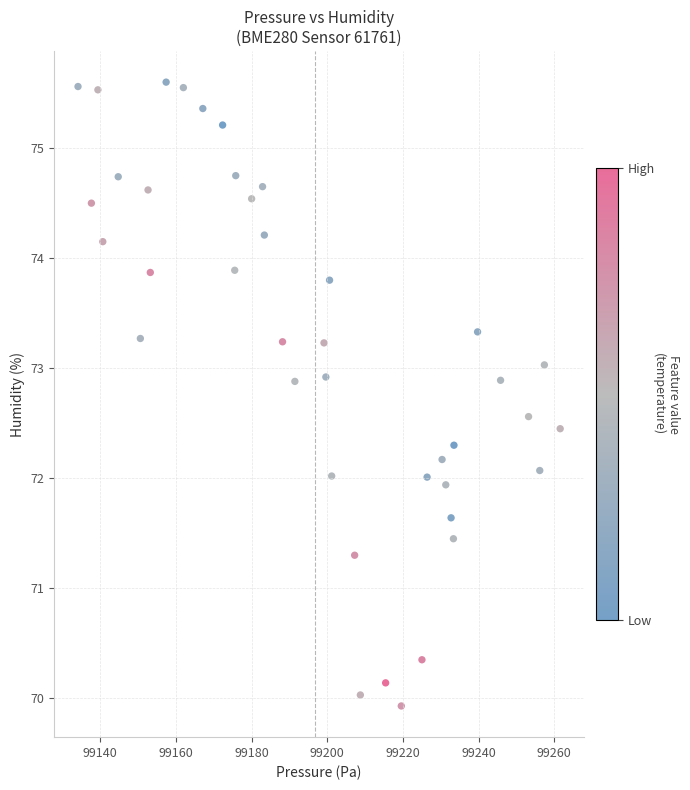

What is the range of Y values (max minus min)?

5.7